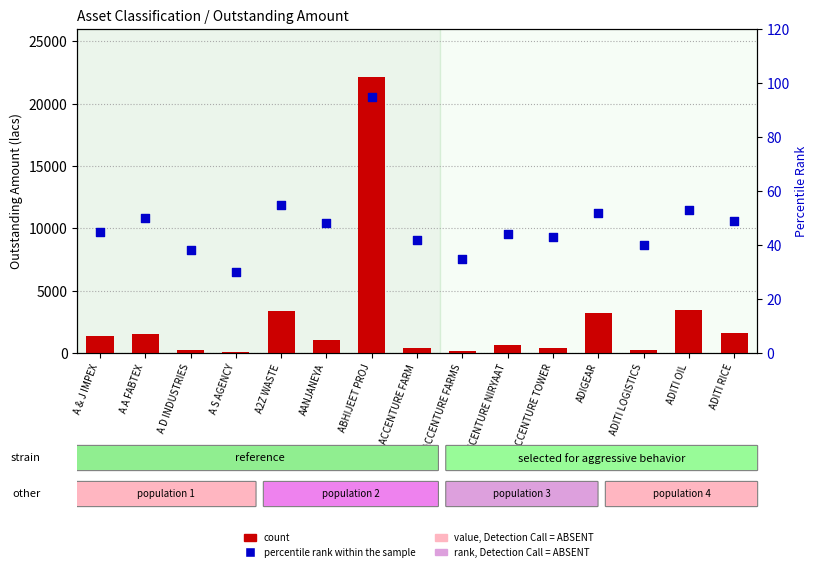

Which series has the widest spread of Y values?

count